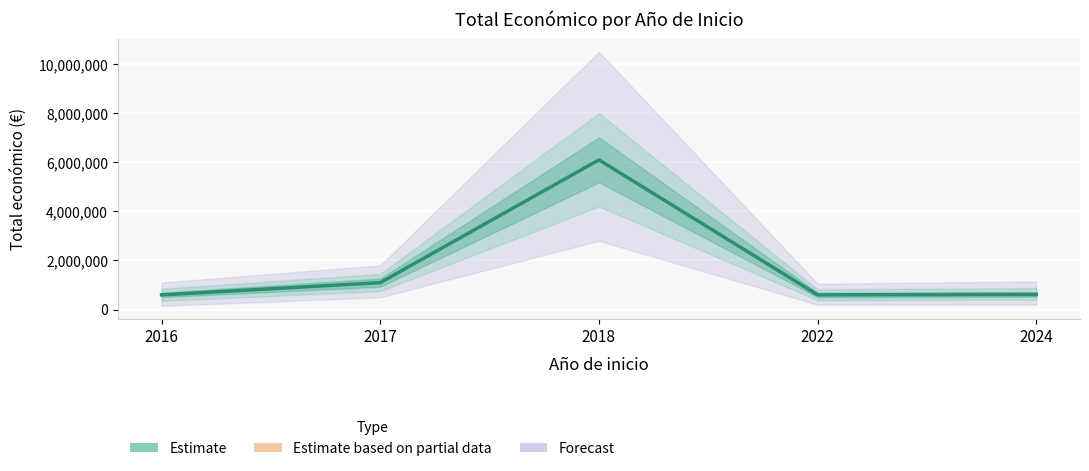

How many lines are shown in the chart?

1